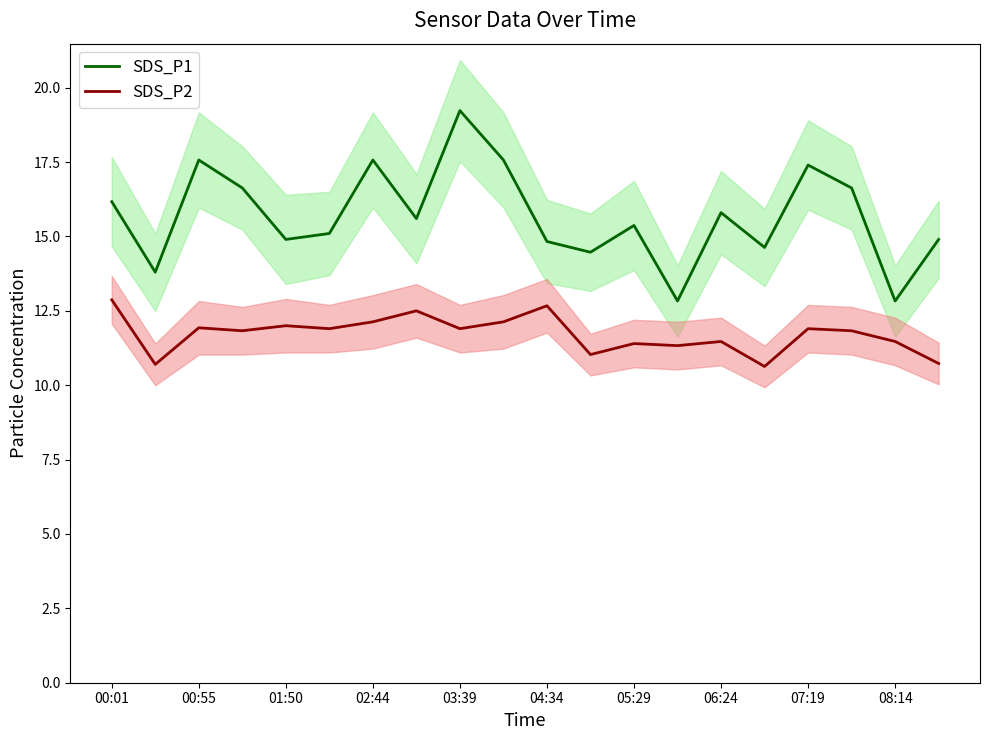

What is the highest value of the SDS_P1 series?

19.2